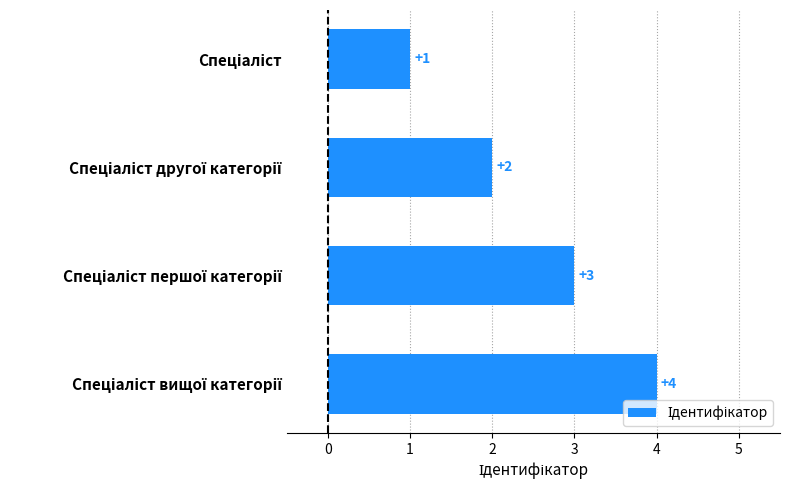

Does the chart contain stacked bars?

No